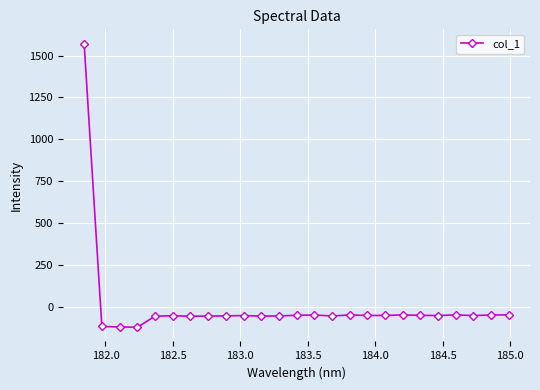

What is the maximum value shown in the chart?

1571.8